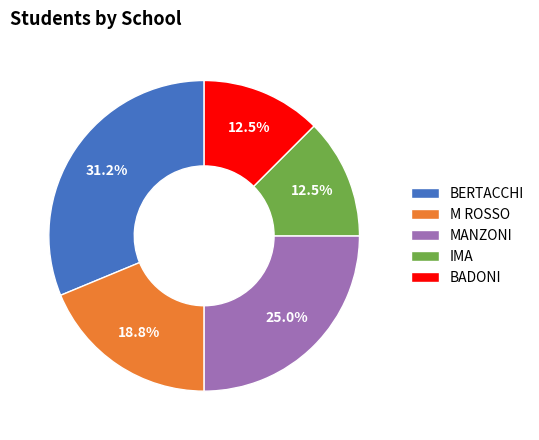

Is there a majority slice in this chart?

No